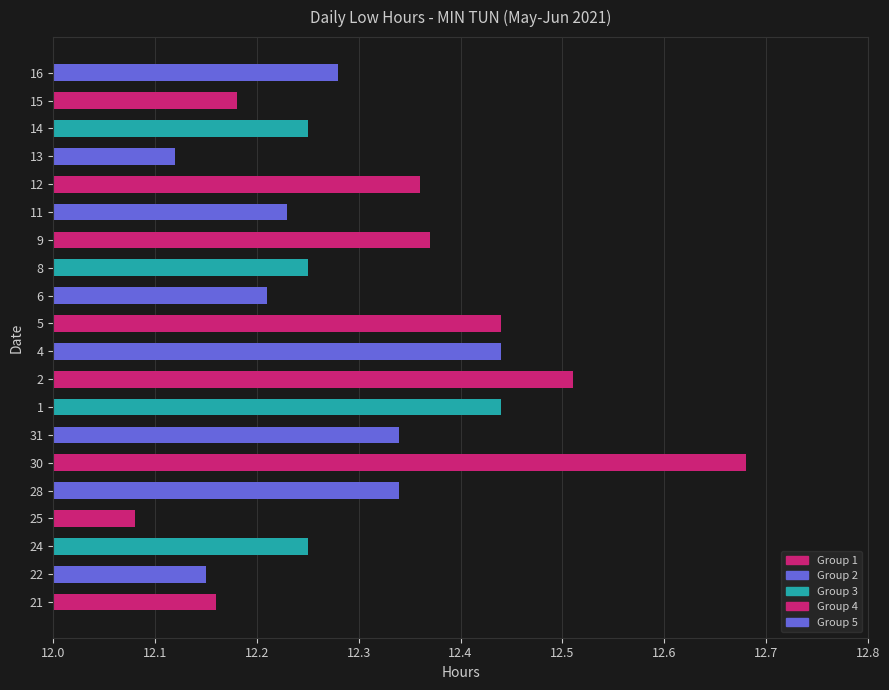

Approximately how many times larger is the value at 5 compared to 15?

1.0